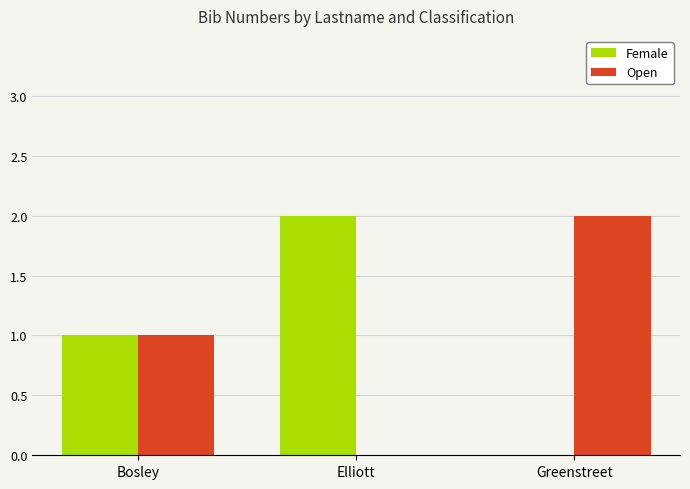

What is the sum of the Open values at Greenstreet and Bosley?

3